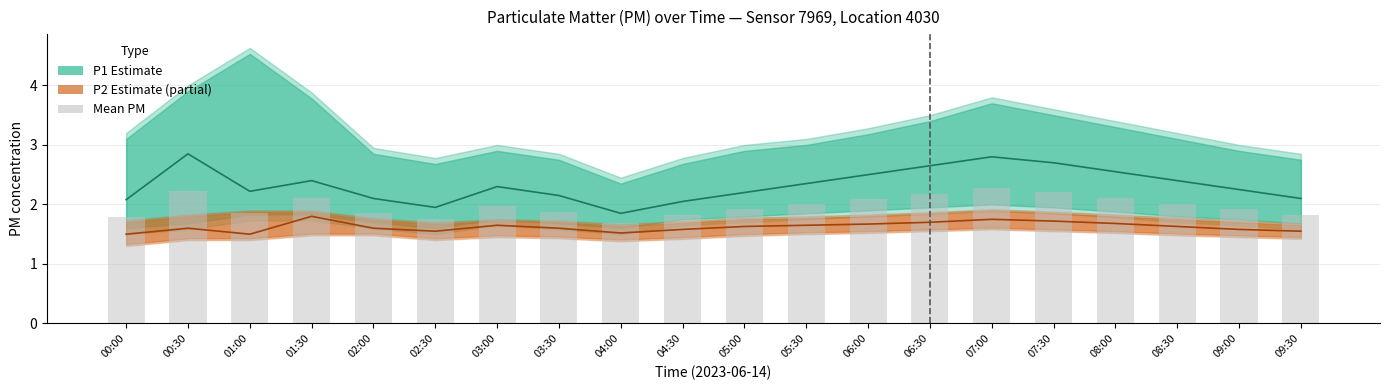

Where is P1 (Estimate) nearest to the value 2?

04:30